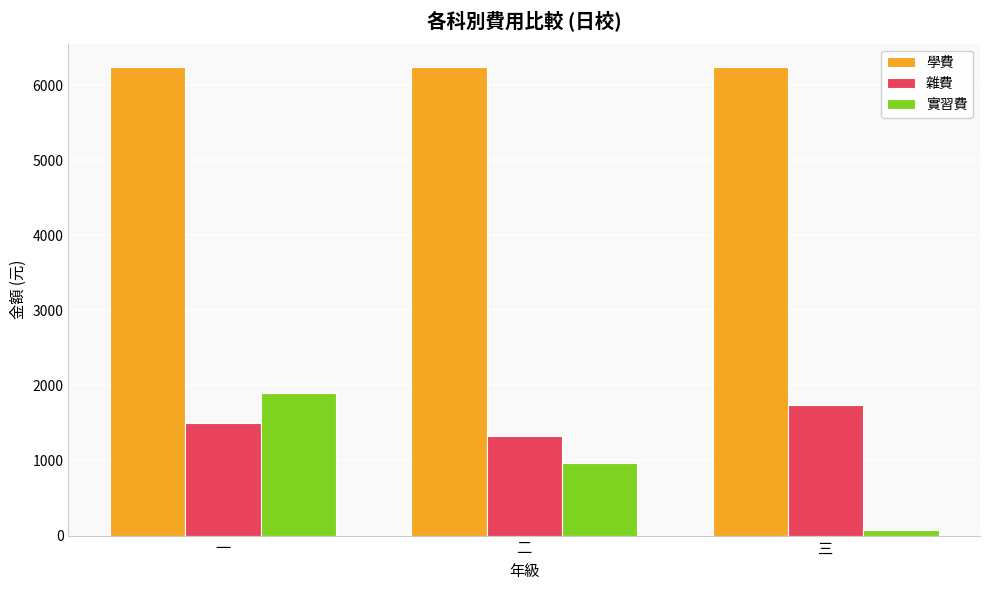

Which series has the largest range (max minus min)?

實習費